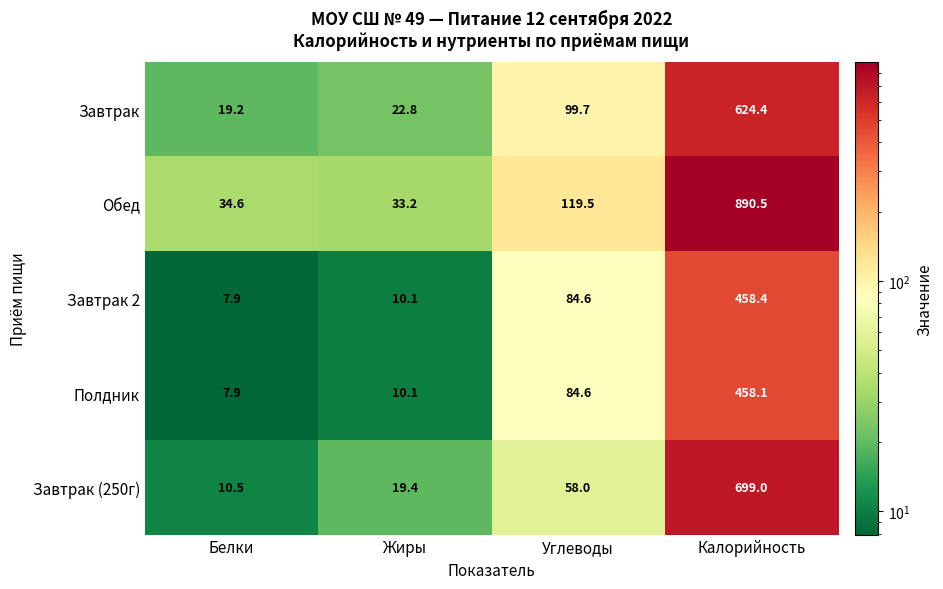

The value of Обед at Белки is 19.6. True or false?

False